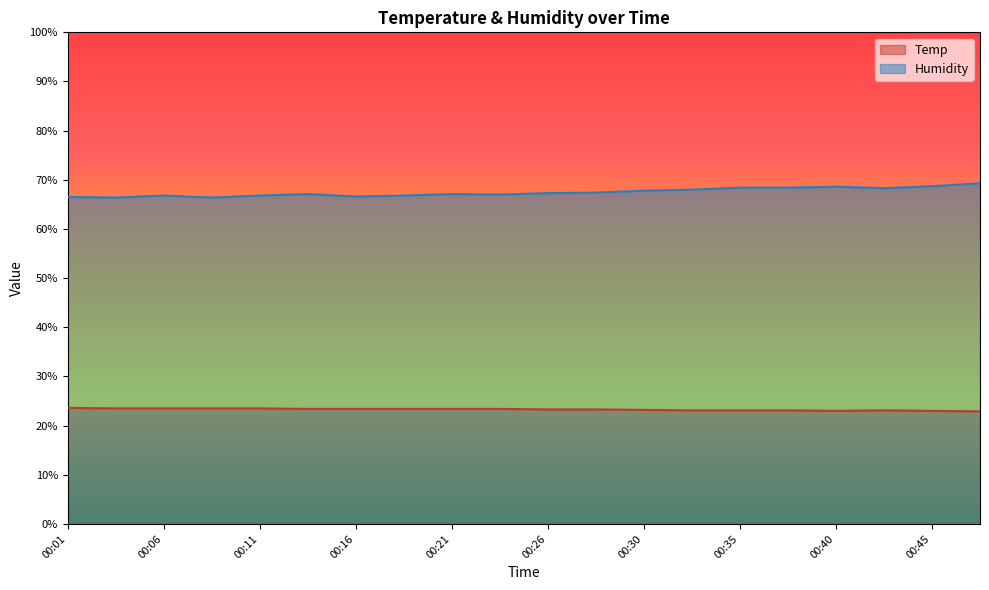

Reading right to left, what are all the values shown in this chart?

Temp: 00:47=22.9	00:45=23.0	00:43=23.1	00:40=23.0	00:38=23.1	00:35=23.1	00:33=23.1	00:30=23.2	00:28=23.3	00:26=23.3	00:23=23.4	00:21=23.4	00:18=23.4	00:16=23.4	00:13=23.4	00:11=23.5	00:09=23.5	00:06=23.5	00:04=23.5	00:01=23.6
Humidity: 00:47=69.3	00:45=68.7	00:43=68.3	00:40=68.6	00:38=68.4	00:35=68.4	00:33=68.0	00:30=67.8	00:28=67.4	00:26=67.3	00:23=67.0	00:21=67.1	00:18=66.8	00:16=66.6	00:13=67.1	00:11=66.8	00:09=66.4	00:06=66.8	00:04=66.4	00:01=66.5